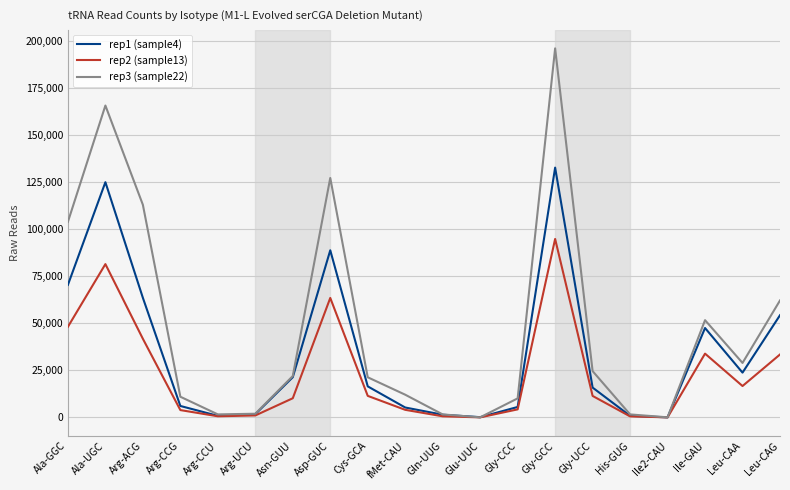

What is the average value of the rep3 (sample22) series?

47802